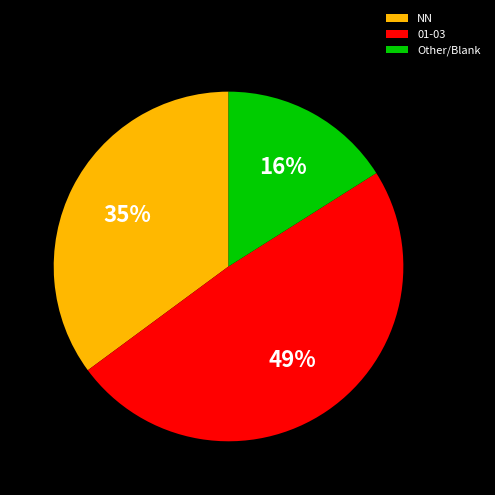

The Other/Blank slice represents 16% of the pie. True or false?

True